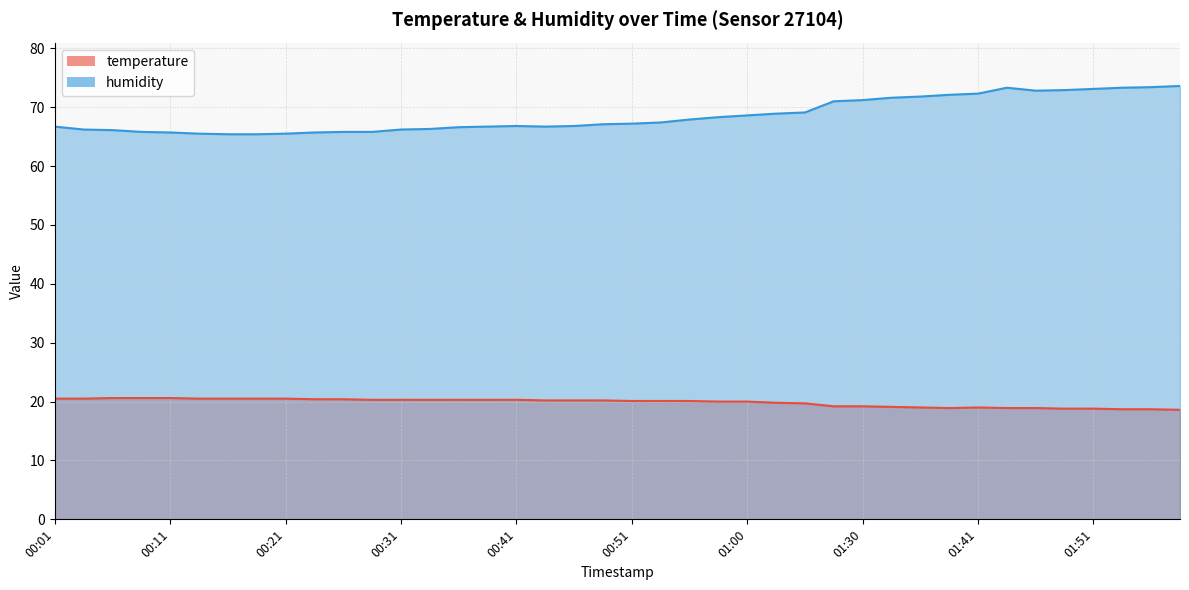

Rank the series by their average value, from highest to lowest.

humidity, temperature